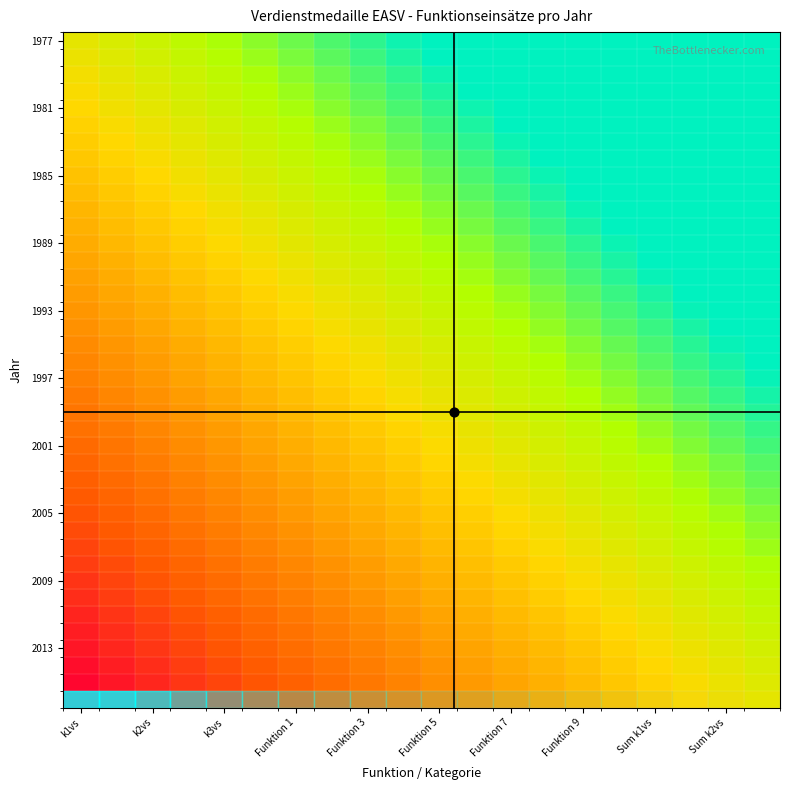

Reading left to right, list all the values displayed in this chart.

row_0: k1vs=0.0	k2vs=0.1	k3vs=0.1	Funktion 1=0.2	Funktion 3=0.2	Funktion 5=0.3	Funktion 7=0.3	Funktion 9=0.4	Sum k1vs=0.4	Sum k2vs=0.5	10=0.5	11=0.6	12=0.6	13=0.7	14=0.7	15=0.8	16=0.8	17=0.9	18=0.9	19=1.0
row_1: k1vs=-0.0	k2vs=0.0	k3vs=0.1	Funktion 1=0.1	Funktion 3=0.2	Funktion 5=0.2	Funktion 7=0.3	Funktion 9=0.3	Sum k1vs=0.4	Sum k2vs=0.4	10=0.5	11=0.6	12=0.6	13=0.7	14=0.7	15=0.8	16=0.8	17=0.9	18=0.9	19=1.0
row_2: k1vs=-0.1	k2vs=0.0	k3vs=0.1	Funktion 1=0.1	Funktion 3=0.2	Funktion 5=0.2	Funktion 7=0.3	Funktion 9=0.3	Sum k1vs=0.4	Sum k2vs=0.4	10=0.5	11=0.5	12=0.6	13=0.6	14=0.7	15=0.7	16=0.8	17=0.8	18=0.9	19=0.9
row_3: k1vs=-0.1	k2vs=-0.0	k3vs=0.0	Funktion 1=0.1	Funktion 3=0.1	Funktion 5=0.2	Funktion 7=0.2	Funktion 9=0.3	Sum k1vs=0.3	Sum k2vs=0.4	10=0.4	11=0.5	12=0.6	13=0.6	14=0.7	15=0.7	16=0.8	17=0.8	18=0.9	19=0.9
row_4: k1vs=-0.1	k2vs=-0.0	k3vs=0.0	Funktion 1=0.1	Funktion 3=0.1	Funktion 5=0.2	Funktion 7=0.2	Funktion 9=0.3	Sum k1vs=0.3	Sum k2vs=0.4	10=0.4	11=0.5	12=0.5	13=0.6	14=0.6	15=0.7	16=0.7	17=0.8	18=0.8	19=0.9
row_5: k1vs=-0.1	k2vs=-0.1	k3vs=-0.0	Funktion 1=0.0	Funktion 3=0.1	Funktion 5=0.1	Funktion 7=0.2	Funktion 9=0.2	Sum k1vs=0.3	Sum k2vs=0.3	10=0.4	11=0.5	12=0.5	13=0.6	14=0.6	15=0.7	16=0.7	17=0.8	18=0.8	19=0.9
row_6: k1vs=-0.2	k2vs=-0.1	k3vs=-0.0	Funktion 1=0.0	Funktion 3=0.1	Funktion 5=0.1	Funktion 7=0.2	Funktion 9=0.2	Sum k1vs=0.3	Sum k2vs=0.3	10=0.4	11=0.4	12=0.5	13=0.5	14=0.6	15=0.6	16=0.7	17=0.7	18=0.8	19=0.8
row_7: k1vs=-0.2	k2vs=-0.1	k3vs=-0.1	Funktion 1=-0.0	Funktion 3=0.0	Funktion 5=0.1	Funktion 7=0.1	Funktion 9=0.2	Sum k1vs=0.2	Sum k2vs=0.3	10=0.3	11=0.4	12=0.5	13=0.5	14=0.6	15=0.6	16=0.7	17=0.7	18=0.8	19=0.8
row_8: k1vs=-0.2	k2vs=-0.2	k3vs=-0.1	Funktion 1=-0.0	Funktion 3=0.0	Funktion 5=0.1	Funktion 7=0.1	Funktion 9=0.2	Sum k1vs=0.2	Sum k2vs=0.3	10=0.3	11=0.4	12=0.4	13=0.5	14=0.5	15=0.6	16=0.6	17=0.7	18=0.7	19=0.8
row_9: k1vs=-0.2	k2vs=-0.2	k3vs=-0.1	Funktion 1=-0.1	Funktion 3=-0.0	Funktion 5=0.0	Funktion 7=0.1	Funktion 9=0.1	Sum k1vs=0.2	Sum k2vs=0.2	10=0.3	11=0.3	12=0.4	13=0.5	14=0.5	15=0.6	16=0.6	17=0.7	18=0.7	19=0.8
row_10: k1vs=-0.3	k2vs=-0.2	k3vs=-0.2	Funktion 1=-0.1	Funktion 3=-0.0	Funktion 5=0.0	Funktion 7=0.1	Funktion 9=0.1	Sum k1vs=0.2	Sum k2vs=0.2	10=0.3	11=0.3	12=0.4	13=0.4	14=0.5	15=0.5	16=0.6	17=0.6	18=0.7	19=0.7
row_11: k1vs=-0.3	k2vs=-0.2	k3vs=-0.2	Funktion 1=-0.1	Funktion 3=-0.1	Funktion 5=-0.0	Funktion 7=0.0	Funktion 9=0.1	Sum k1vs=0.1	Sum k2vs=0.2	10=0.2	11=0.3	12=0.3	13=0.4	14=0.5	15=0.5	16=0.6	17=0.6	18=0.7	19=0.7
row_12: k1vs=-0.3	k2vs=-0.3	k3vs=-0.2	Funktion 1=-0.1	Funktion 3=-0.1	Funktion 5=-0.0	Funktion 7=0.0	Funktion 9=0.1	Sum k1vs=0.1	Sum k2vs=0.2	10=0.2	11=0.3	12=0.3	13=0.4	14=0.4	15=0.5	16=0.5	17=0.6	18=0.6	19=0.7
row_13: k1vs=-0.3	k2vs=-0.3	k3vs=-0.2	Funktion 1=-0.2	Funktion 3=-0.1	Funktion 5=-0.1	Funktion 7=-0.0	Funktion 9=0.0	Sum k1vs=0.1	Sum k2vs=0.1	10=0.2	11=0.2	12=0.3	13=0.4	14=0.4	15=0.5	16=0.5	17=0.6	18=0.6	19=0.7
row_14: k1vs=-0.4	k2vs=-0.3	k3vs=-0.3	Funktion 1=-0.2	Funktion 3=-0.1	Funktion 5=-0.1	Funktion 7=-0.0	Funktion 9=0.0	Sum k1vs=0.1	Sum k2vs=0.1	10=0.2	11=0.2	12=0.3	13=0.3	14=0.4	15=0.4	16=0.5	17=0.5	18=0.6	19=0.6
row_15: k1vs=-0.4	k2vs=-0.3	k3vs=-0.3	Funktion 1=-0.2	Funktion 3=-0.2	Funktion 5=-0.1	Funktion 7=-0.1	Funktion 9=-0.0	Sum k1vs=0.0	Sum k2vs=0.1	10=0.1	11=0.2	12=0.2	13=0.3	14=0.4	15=0.4	16=0.5	17=0.5	18=0.6	19=0.6
row_16: k1vs=-0.4	k2vs=-0.4	k3vs=-0.3	Funktion 1=-0.3	Funktion 3=-0.2	Funktion 5=-0.1	Funktion 7=-0.1	Funktion 9=-0.0	Sum k1vs=0.0	Sum k2vs=0.1	10=0.1	11=0.2	12=0.2	13=0.3	14=0.3	15=0.4	16=0.4	17=0.5	18=0.5	19=0.6
row_17: k1vs=-0.4	k2vs=-0.4	k3vs=-0.3	Funktion 1=-0.3	Funktion 3=-0.2	Funktion 5=-0.2	Funktion 7=-0.1	Funktion 9=-0.1	Sum k1vs=-0.0	Sum k2vs=0.0	10=0.1	11=0.1	12=0.2	13=0.2	14=0.3	15=0.4	16=0.4	17=0.5	18=0.5	19=0.6
row_18: k1vs=-0.5	k2vs=-0.4	k3vs=-0.4	Funktion 1=-0.3	Funktion 3=-0.3	Funktion 5=-0.2	Funktion 7=-0.1	Funktion 9=-0.1	Sum k1vs=-0.0	Sum k2vs=0.0	10=0.1	11=0.1	12=0.2	13=0.2	14=0.3	15=0.3	16=0.4	17=0.4	18=0.5	19=0.5
row_19: k1vs=-0.5	k2vs=-0.4	k3vs=-0.4	Funktion 1=-0.3	Funktion 3=-0.3	Funktion 5=-0.2	Funktion 7=-0.2	Funktion 9=-0.1	Sum k1vs=-0.1	Sum k2vs=-0.0	10=0.0	11=0.1	12=0.1	13=0.2	14=0.2	15=0.3	16=0.4	17=0.4	18=0.5	19=0.5
row_20: k1vs=-0.5	k2vs=-0.5	k3vs=-0.4	Funktion 1=-0.4	Funktion 3=-0.3	Funktion 5=-0.2	Funktion 7=-0.2	Funktion 9=-0.1	Sum k1vs=-0.1	Sum k2vs=-0.0	10=0.0	11=0.1	12=0.1	13=0.2	14=0.2	15=0.3	16=0.3	17=0.4	18=0.4	19=0.5
row_21: k1vs=-0.5	k2vs=-0.5	k3vs=-0.4	Funktion 1=-0.4	Funktion 3=-0.3	Funktion 5=-0.3	Funktion 7=-0.2	Funktion 9=-0.2	Sum k1vs=-0.1	Sum k2vs=-0.1	10=-0.0	11=0.0	12=0.1	13=0.1	14=0.2	15=0.3	16=0.3	17=0.4	18=0.4	19=0.5
row_22: k1vs=-0.6	k2vs=-0.5	k3vs=-0.5	Funktion 1=-0.4	Funktion 3=-0.4	Funktion 5=-0.3	Funktion 7=-0.2	Funktion 9=-0.2	Sum k1vs=-0.1	Sum k2vs=-0.1	10=-0.0	11=0.0	12=0.1	13=0.1	14=0.2	15=0.2	16=0.3	17=0.3	18=0.4	19=0.4
row_23: k1vs=-0.6	k2vs=-0.5	k3vs=-0.5	Funktion 1=-0.4	Funktion 3=-0.4	Funktion 5=-0.3	Funktion 7=-0.3	Funktion 9=-0.2	Sum k1vs=-0.2	Sum k2vs=-0.1	10=-0.1	11=-0.0	12=0.0	13=0.1	14=0.1	15=0.2	16=0.3	17=0.3	18=0.4	19=0.4
row_24: k1vs=-0.6	k2vs=-0.6	k3vs=-0.5	Funktion 1=-0.5	Funktion 3=-0.4	Funktion 5=-0.4	Funktion 7=-0.3	Funktion 9=-0.2	Sum k1vs=-0.2	Sum k2vs=-0.1	10=-0.1	11=-0.0	12=0.0	13=0.1	14=0.1	15=0.2	16=0.2	17=0.3	18=0.3	19=0.4
row_25: k1vs=-0.6	k2vs=-0.6	k3vs=-0.5	Funktion 1=-0.5	Funktion 3=-0.4	Funktion 5=-0.4	Funktion 7=-0.3	Funktion 9=-0.3	Sum k1vs=-0.2	Sum k2vs=-0.2	10=-0.1	11=-0.1	12=-0.0	13=0.0	14=0.1	15=0.1	16=0.2	17=0.3	18=0.3	19=0.4
row_26: k1vs=-0.7	k2vs=-0.6	k3vs=-0.6	Funktion 1=-0.5	Funktion 3=-0.5	Funktion 5=-0.4	Funktion 7=-0.4	Funktion 9=-0.3	Sum k1vs=-0.2	Sum k2vs=-0.2	10=-0.1	11=-0.1	12=-0.0	13=0.0	14=0.1	15=0.1	16=0.2	17=0.2	18=0.3	19=0.3
row_27: k1vs=-0.7	k2vs=-0.6	k3vs=-0.6	Funktion 1=-0.5	Funktion 3=-0.5	Funktion 5=-0.4	Funktion 7=-0.4	Funktion 9=-0.3	Sum k1vs=-0.3	Sum k2vs=-0.2	10=-0.2	11=-0.1	12=-0.1	13=-0.0	14=0.0	15=0.1	16=0.1	17=0.2	18=0.3	19=0.3
row_28: k1vs=-0.7	k2vs=-0.7	k3vs=-0.6	Funktion 1=-0.6	Funktion 3=-0.5	Funktion 5=-0.5	Funktion 7=-0.4	Funktion 9=-0.3	Sum k1vs=-0.3	Sum k2vs=-0.2	10=-0.2	11=-0.1	12=-0.1	13=-0.0	14=0.0	15=0.1	16=0.1	17=0.2	18=0.2	19=0.3
row_29: k1vs=-0.7	k2vs=-0.7	k3vs=-0.6	Funktion 1=-0.6	Funktion 3=-0.5	Funktion 5=-0.5	Funktion 7=-0.4	Funktion 9=-0.4	Sum k1vs=-0.3	Sum k2vs=-0.3	10=-0.2	11=-0.2	12=-0.1	13=-0.1	14=-0.0	15=0.0	16=0.1	17=0.2	18=0.2	19=0.3
row_30: k1vs=-0.8	k2vs=-0.7	k3vs=-0.7	Funktion 1=-0.6	Funktion 3=-0.6	Funktion 5=-0.5	Funktion 7=-0.5	Funktion 9=-0.4	Sum k1vs=-0.3	Sum k2vs=-0.3	10=-0.2	11=-0.2	12=-0.1	13=-0.1	14=-0.0	15=0.0	16=0.1	17=0.1	18=0.2	19=0.2
row_31: k1vs=-0.8	k2vs=-0.7	k3vs=-0.7	Funktion 1=-0.6	Funktion 3=-0.6	Funktion 5=-0.5	Funktion 7=-0.5	Funktion 9=-0.4	Sum k1vs=-0.4	Sum k2vs=-0.3	10=-0.3	11=-0.2	12=-0.2	13=-0.1	14=-0.1	15=-0.0	16=0.0	17=0.1	18=0.2	19=0.2
row_32: k1vs=-0.8	k2vs=-0.8	k3vs=-0.7	Funktion 1=-0.7	Funktion 3=-0.6	Funktion 5=-0.6	Funktion 7=-0.5	Funktion 9=-0.5	Sum k1vs=-0.4	Sum k2vs=-0.3	10=-0.3	11=-0.2	12=-0.2	13=-0.1	14=-0.1	15=-0.0	16=0.0	17=0.1	18=0.1	19=0.2
row_33: k1vs=-0.8	k2vs=-0.8	k3vs=-0.7	Funktion 1=-0.7	Funktion 3=-0.6	Funktion 5=-0.6	Funktion 7=-0.5	Funktion 9=-0.5	Sum k1vs=-0.4	Sum k2vs=-0.4	10=-0.3	11=-0.3	12=-0.2	13=-0.2	14=-0.1	15=-0.1	16=-0.0	17=0.0	18=0.1	19=0.2
row_34: k1vs=-0.9	k2vs=-0.8	k3vs=-0.8	Funktion 1=-0.7	Funktion 3=-0.7	Funktion 5=-0.6	Funktion 7=-0.6	Funktion 9=-0.5	Sum k1vs=-0.5	Sum k2vs=-0.4	10=-0.3	11=-0.3	12=-0.2	13=-0.2	14=-0.1	15=-0.1	16=-0.0	17=0.0	18=0.1	19=0.1
row_35: k1vs=-0.9	k2vs=-0.8	k3vs=-0.8	Funktion 1=-0.7	Funktion 3=-0.7	Funktion 5=-0.6	Funktion 7=-0.6	Funktion 9=-0.5	Sum k1vs=-0.5	Sum k2vs=-0.4	10=-0.4	11=-0.3	12=-0.3	13=-0.2	14=-0.2	15=-0.1	16=-0.1	17=-0.0	18=0.0	19=0.1
row_36: k1vs=-0.9	k2vs=-0.9	k3vs=-0.8	Funktion 1=-0.8	Funktion 3=-0.7	Funktion 5=-0.7	Funktion 7=-0.6	Funktion 9=-0.6	Sum k1vs=-0.5	Sum k2vs=-0.4	10=-0.4	11=-0.3	12=-0.3	13=-0.2	14=-0.2	15=-0.1	16=-0.1	17=-0.0	18=0.0	19=0.1
row_37: k1vs=-0.9	k2vs=-0.9	k3vs=-0.8	Funktion 1=-0.8	Funktion 3=-0.7	Funktion 5=-0.7	Funktion 7=-0.6	Funktion 9=-0.6	Sum k1vs=-0.5	Sum k2vs=-0.5	10=-0.4	11=-0.4	12=-0.3	13=-0.3	14=-0.2	15=-0.2	16=-0.1	17=-0.1	18=-0.0	19=0.1
row_38: k1vs=-1.0	k2vs=-0.9	k3vs=-0.9	Funktion 1=-0.8	Funktion 3=-0.8	Funktion 5=-0.7	Funktion 7=-0.7	Funktion 9=-0.6	Sum k1vs=-0.6	Sum k2vs=-0.5	10=-0.4	11=-0.4	12=-0.3	13=-0.3	14=-0.2	15=-0.2	16=-0.1	17=-0.1	18=-0.0	19=0.0
row_39: k1vs=-1.0	k2vs=-0.9	k3vs=-0.9	Funktion 1=-0.8	Funktion 3=-0.8	Funktion 5=-0.7	Funktion 7=-0.7	Funktion 9=-0.6	Sum k1vs=-0.6	Sum k2vs=-0.5	10=-0.5	11=-0.4	12=-0.4	13=-0.3	14=-0.3	15=-0.2	16=-0.2	17=-0.1	18=-0.1	19=0.0